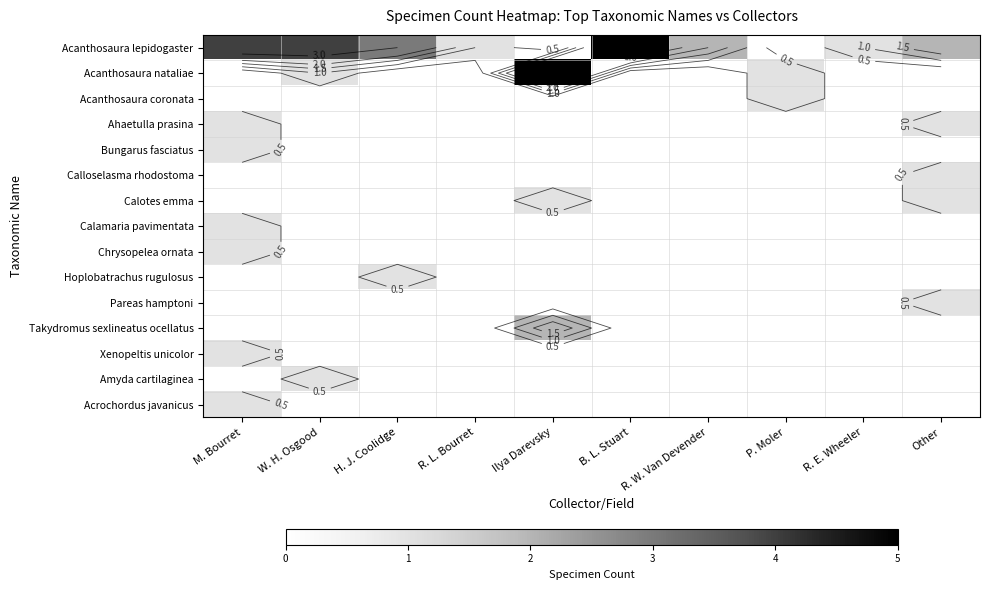

The Chrysopelea ornata series shows -1 at W. H. Osgood. True or false?

False